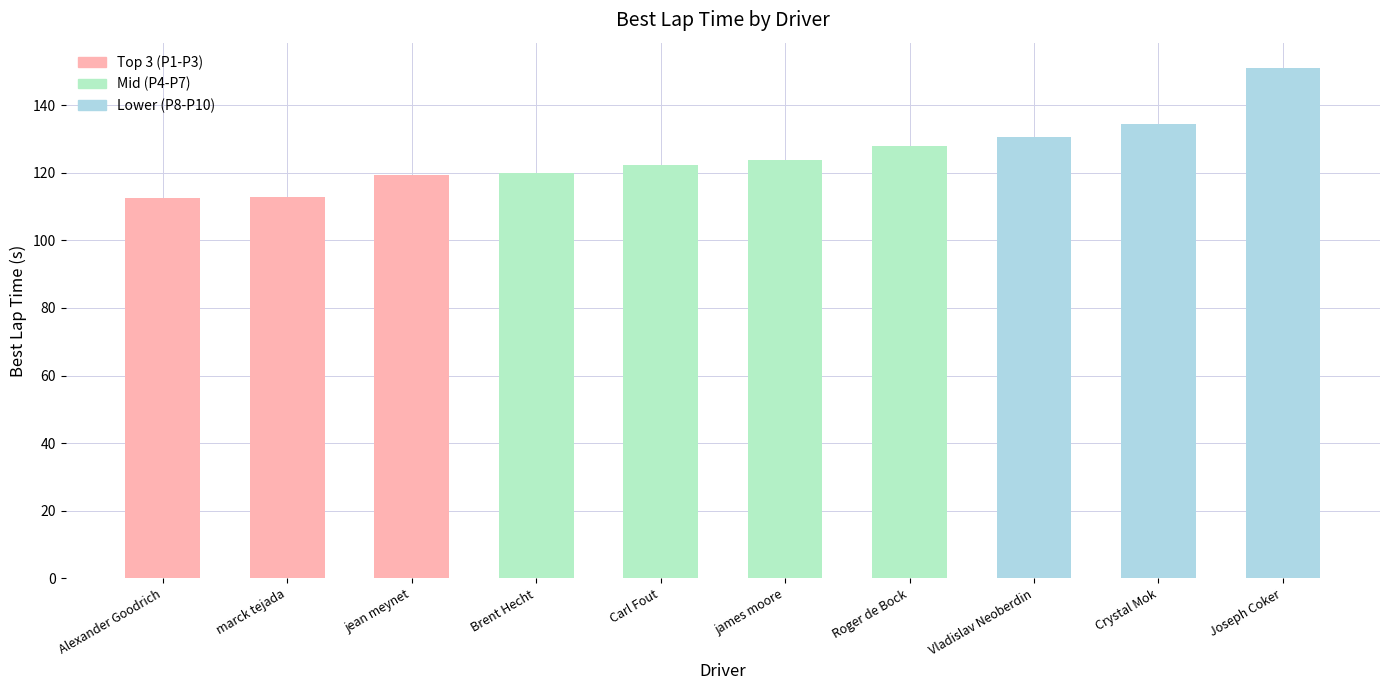

The chart shows a value of 119.3 at jean meynet. True or false?

True